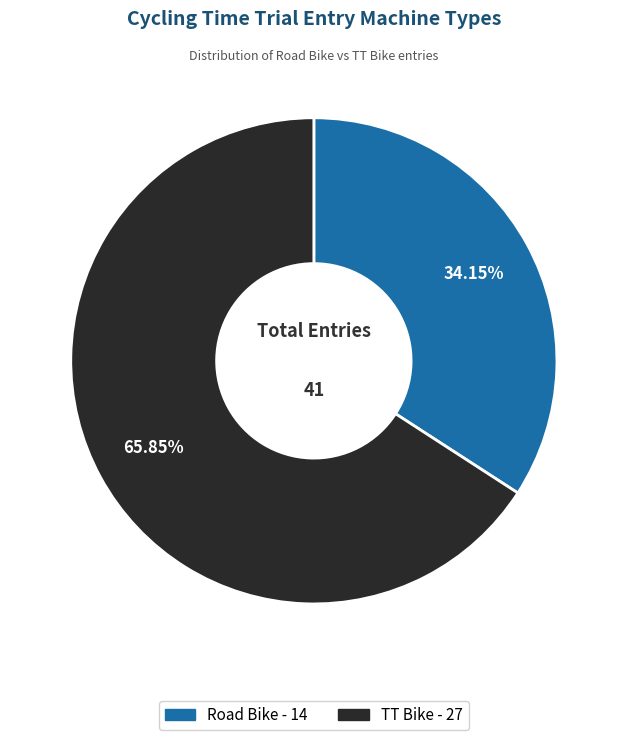

Which slice represents more than half of the pie?

TT Bike